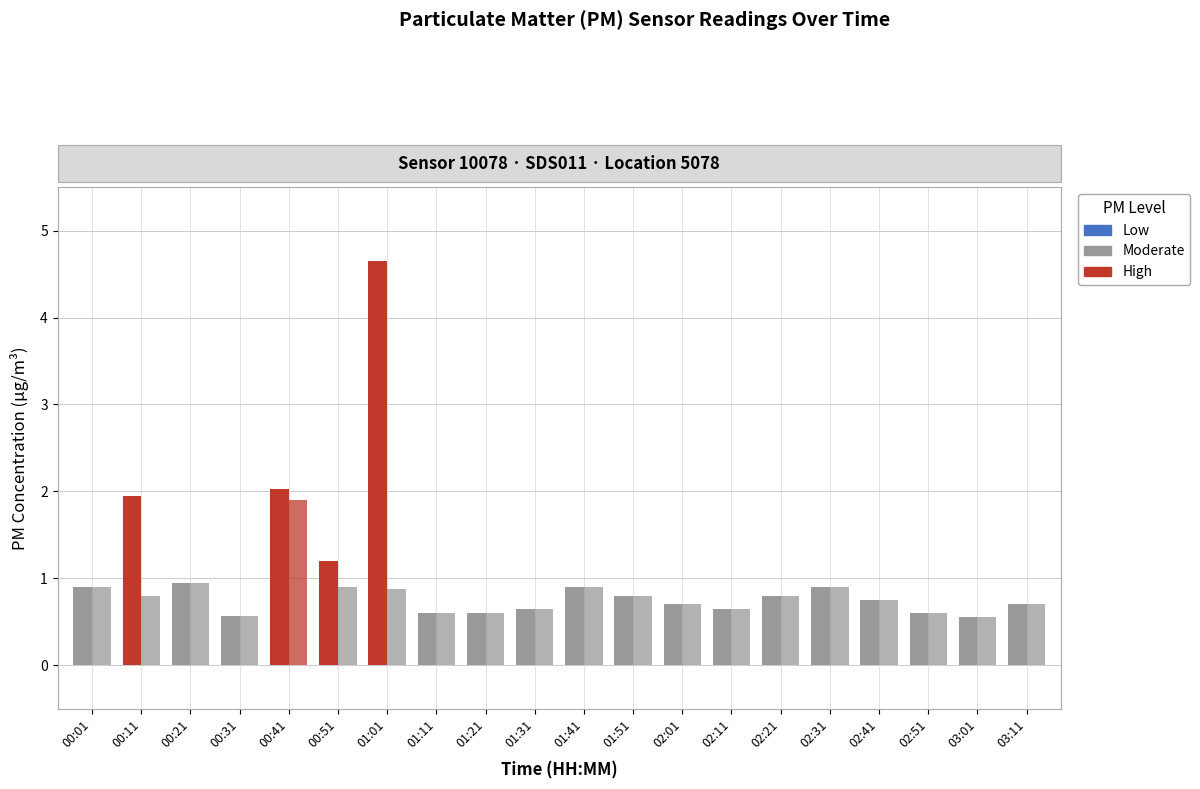

What is the average value of the P1 series?

1.1